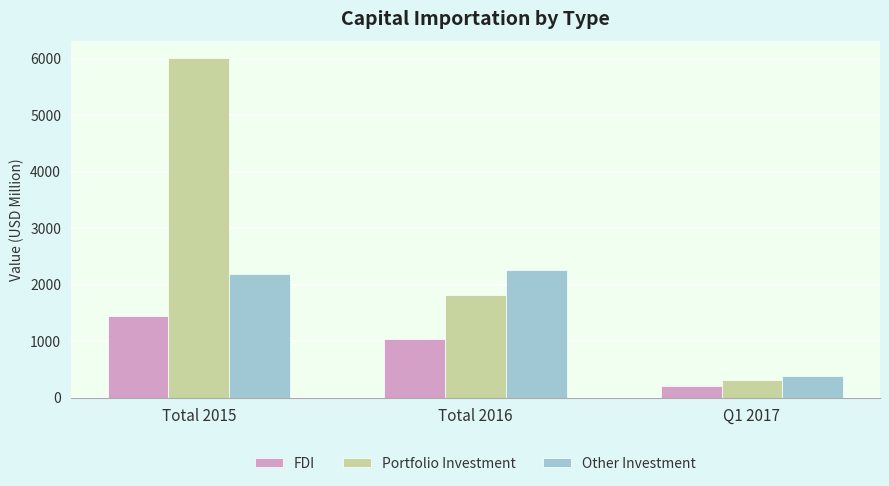

What is the value of the Portfolio Investment bar at the 3rd from the left?

313.6